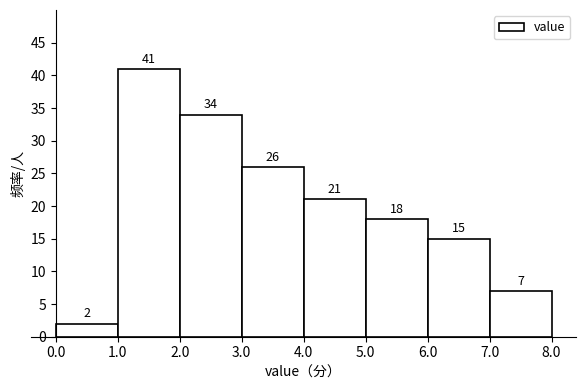

Reading left to right, list every bar in this chart as the range it spans on the x-axis followed by its height.

0.0 to 1.0: 2
1.0 to 2.0: 41
2.0 to 3.0: 34
3.0 to 4.0: 26
4.0 to 5.0: 21
5.0 to 6.0: 18
6.0 to 7.0: 15
7.0 to 8.0: 7